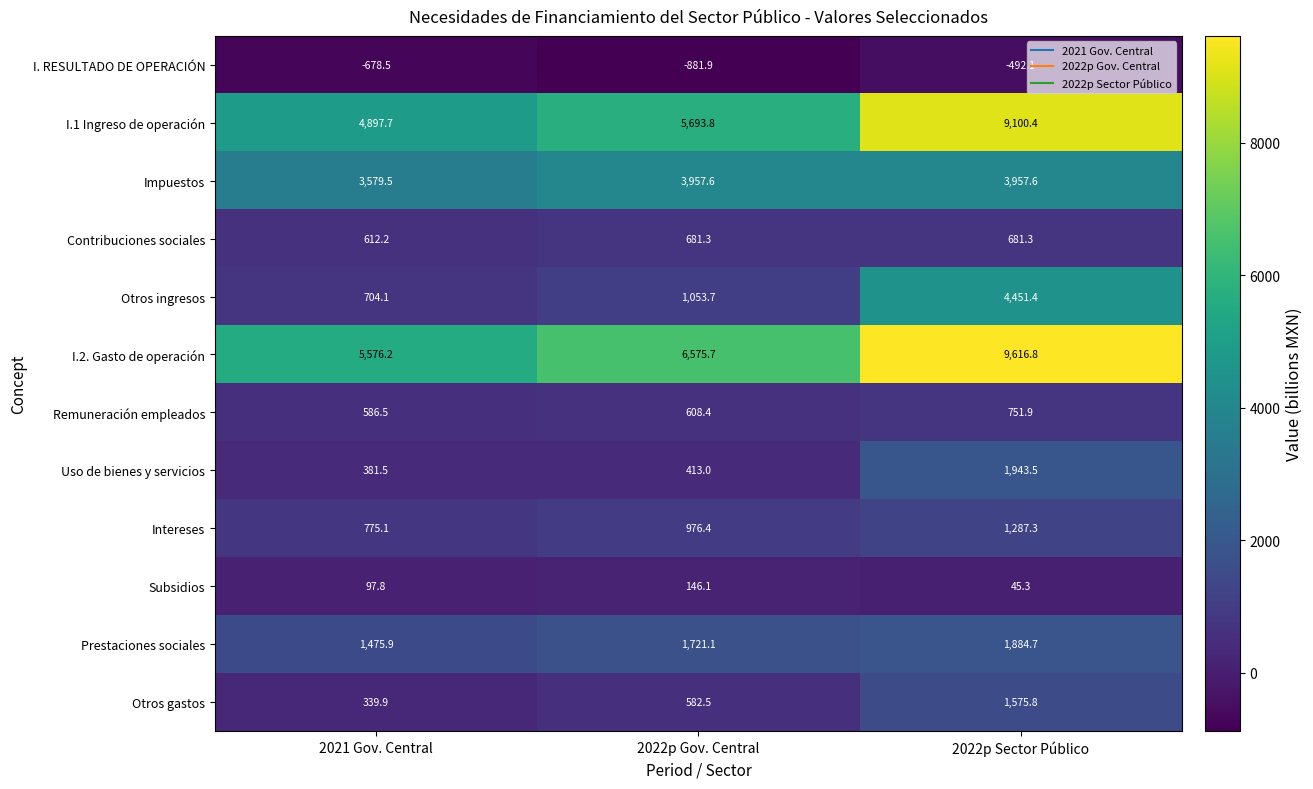

What is the sum of the Subsidios values at 2022p Gov. Central and 2021 Gov. Central?

243.9